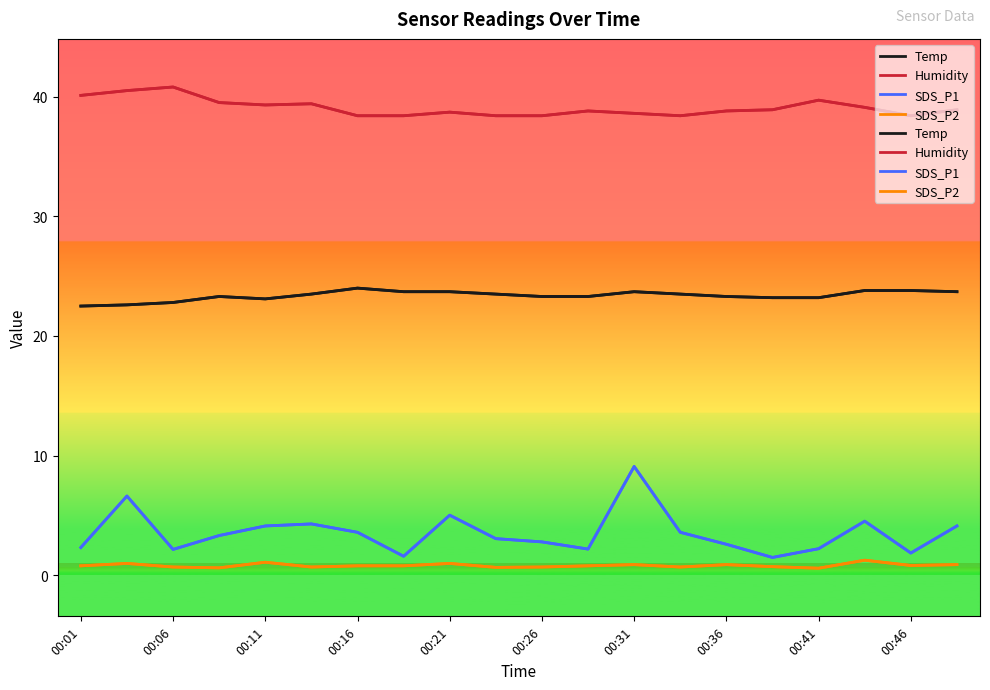

Is the value of SDS_P1 at 00:06 greater than the value of Humidity at 00:41?

No